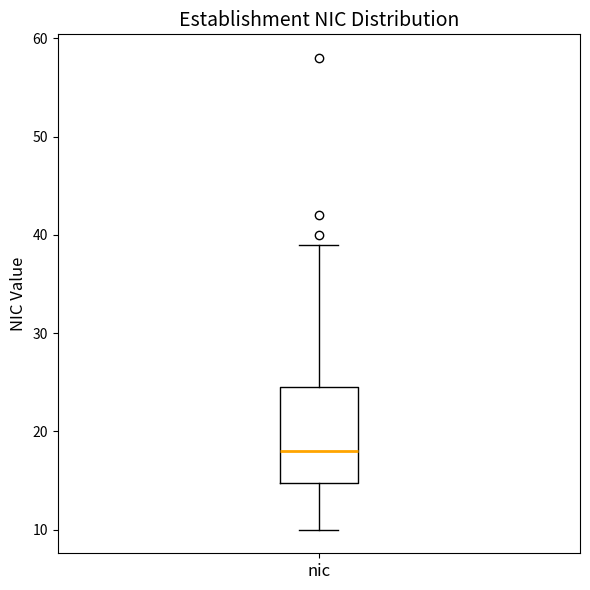

Transcribe this box plot: give where the median line is, the range the box spans, and where the two whiskers end, as read against the y-axis. The values are not printed on the chart, so give them approximately, as read against the axis.

median 18, box 15 to 25, whiskers 10 to 39